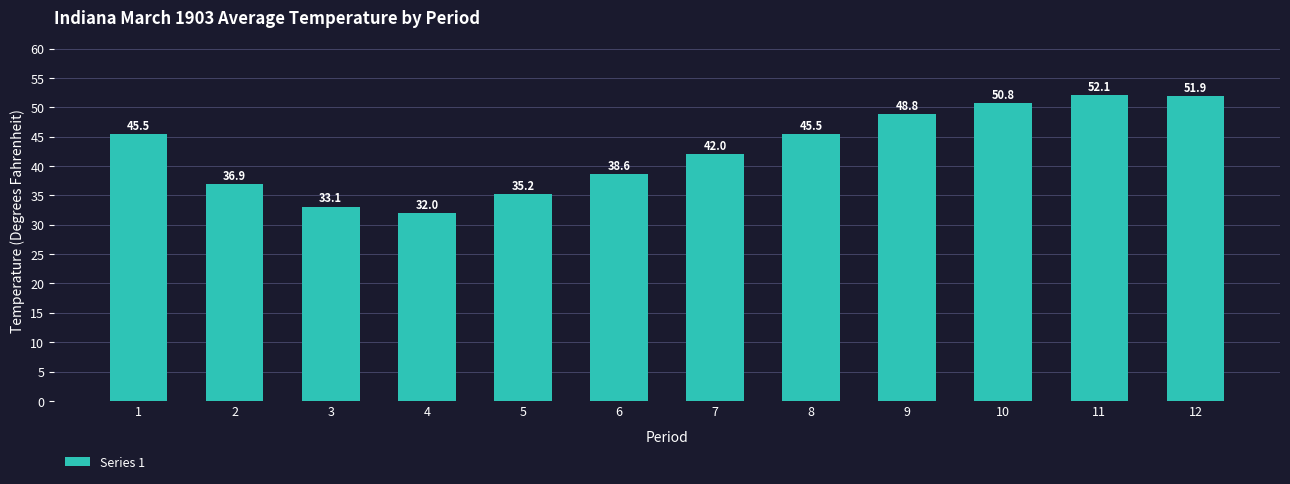

Which category has the highest value across all series?

11